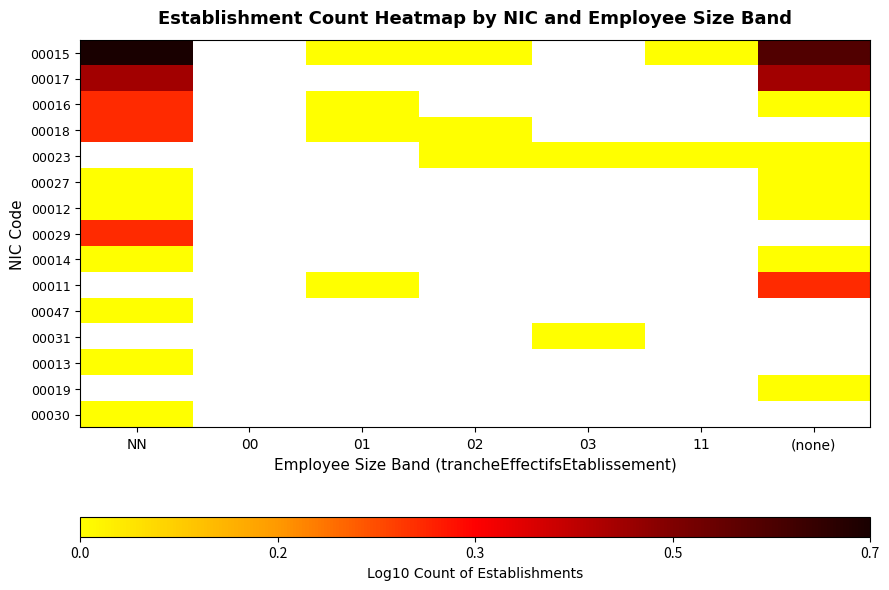

Rank the series at 11 from highest to lowest value.

00015, 00017, 00016, 00018, 00023, 00027, 00012, 00029, 00014, 00011, 00047, 00031, 00013, 00019, 00030